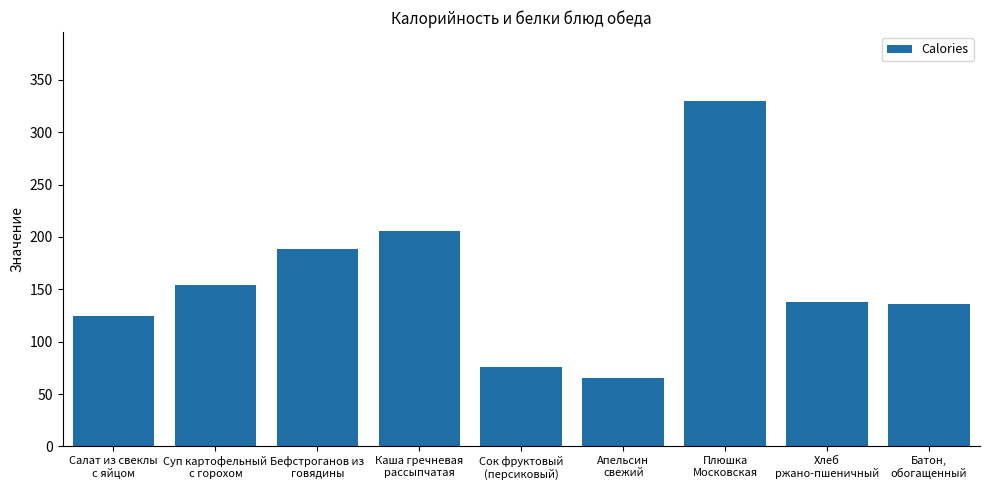

How many data points does each series have?

9